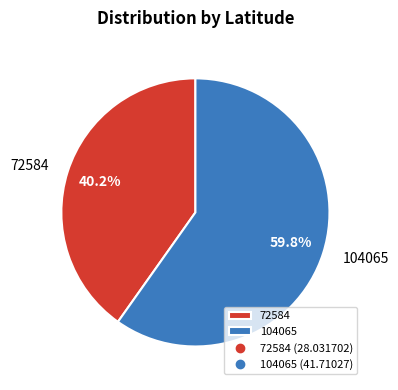

To the nearest percent, what is the difference between the largest and smallest slice percentages?

20%